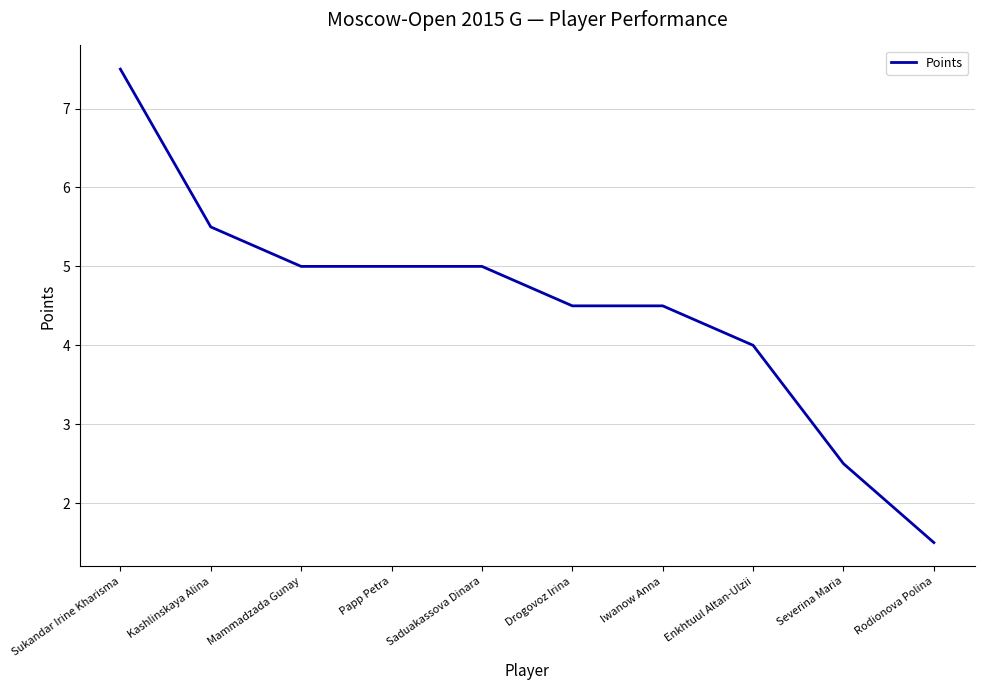

What is the change in value from Kashlinskaya Alina to Papp Petra?

-0.5